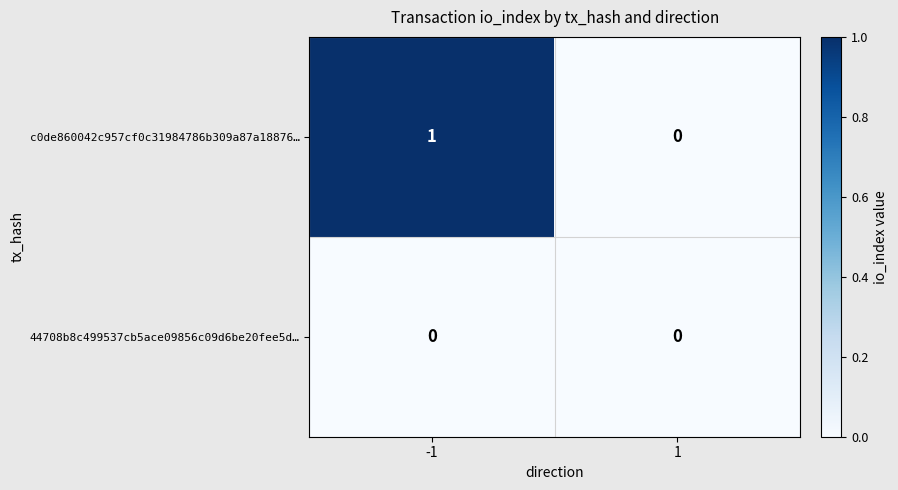

How many categories are shown in the chart?

2